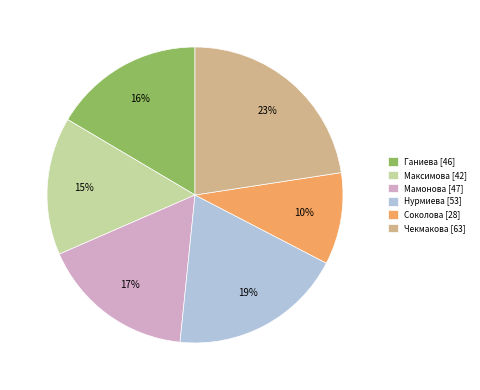

How many segments does this pie chart have?

6